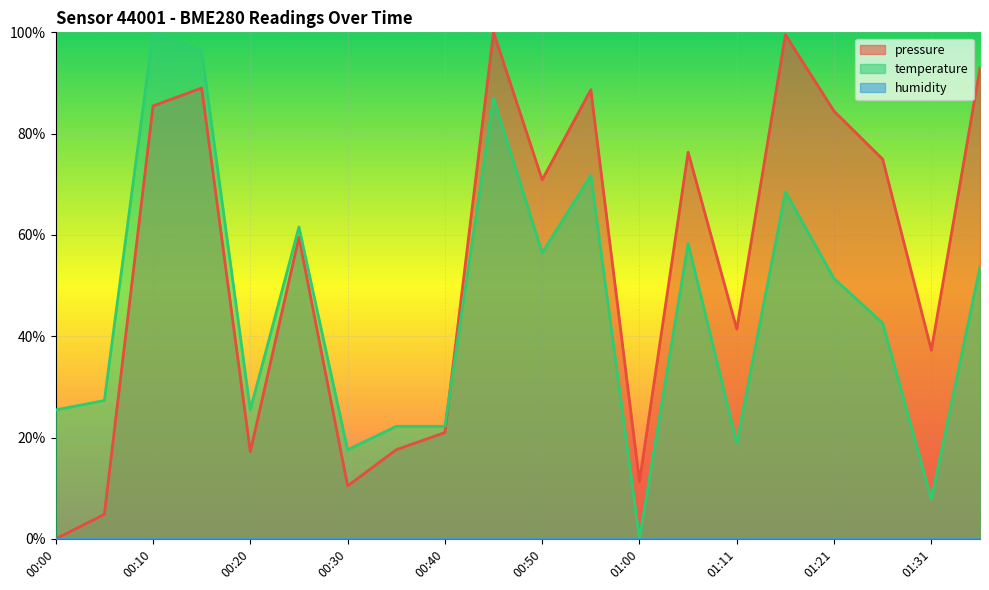

Does the chart display data point markers on the line(s)?

No